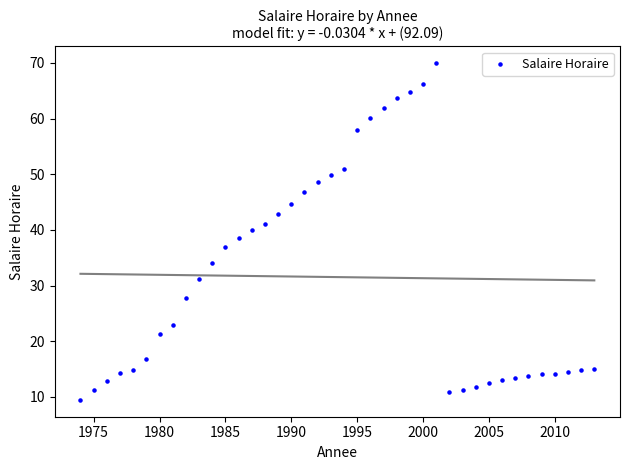

What is the range of Y values (max minus min)?

60.5